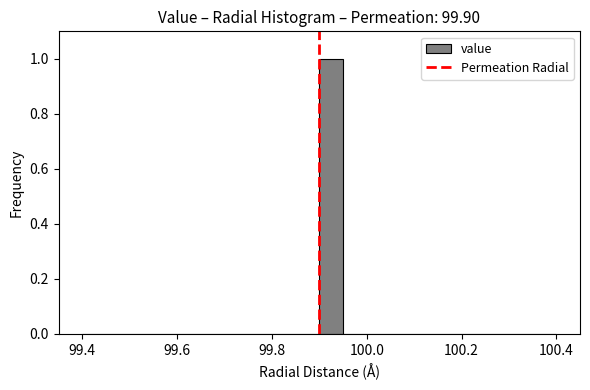

Read against the x-axis, roughly where is the centre of the tallest bar?

99.92